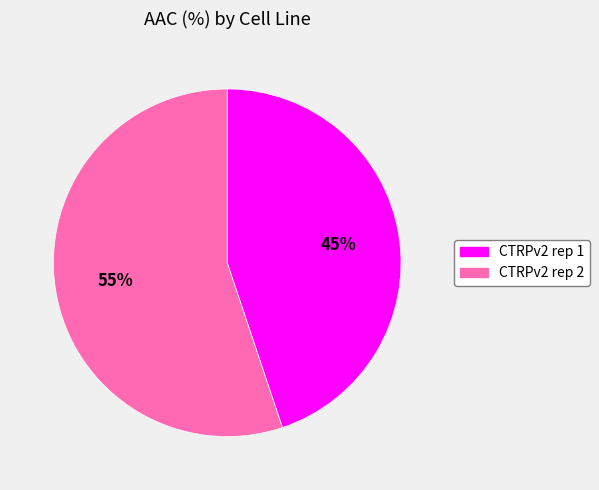

Which has a higher value, CTRPv2 rep 2 or CTRPv2 rep 1?

CTRPv2 rep 2